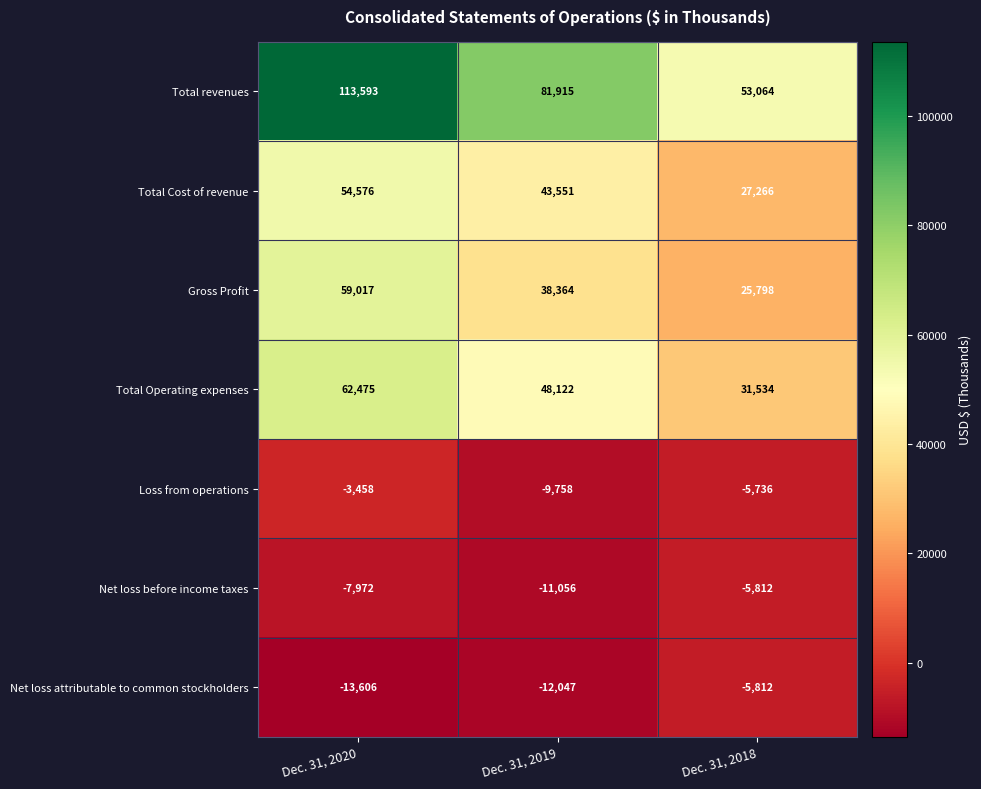

What is the highest value of the Net loss attributable to common stockholders series?

-5812